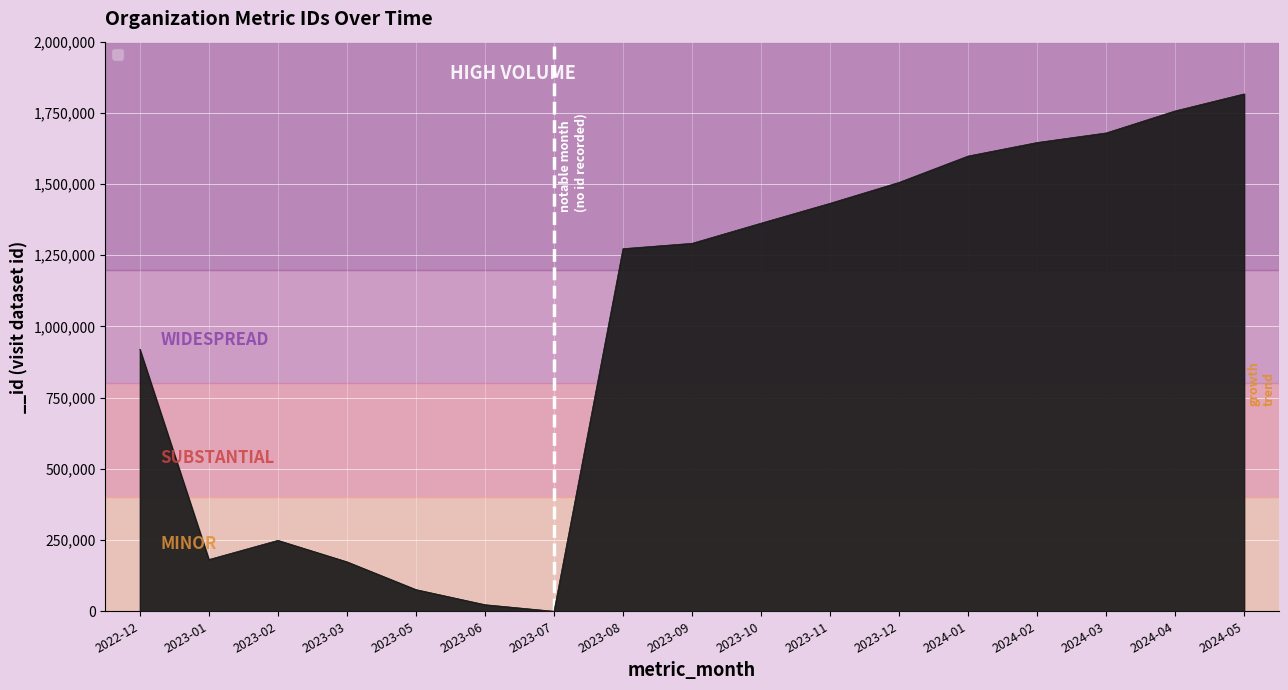

What is the change in value from 2023-08 to 2023-09?

+18745